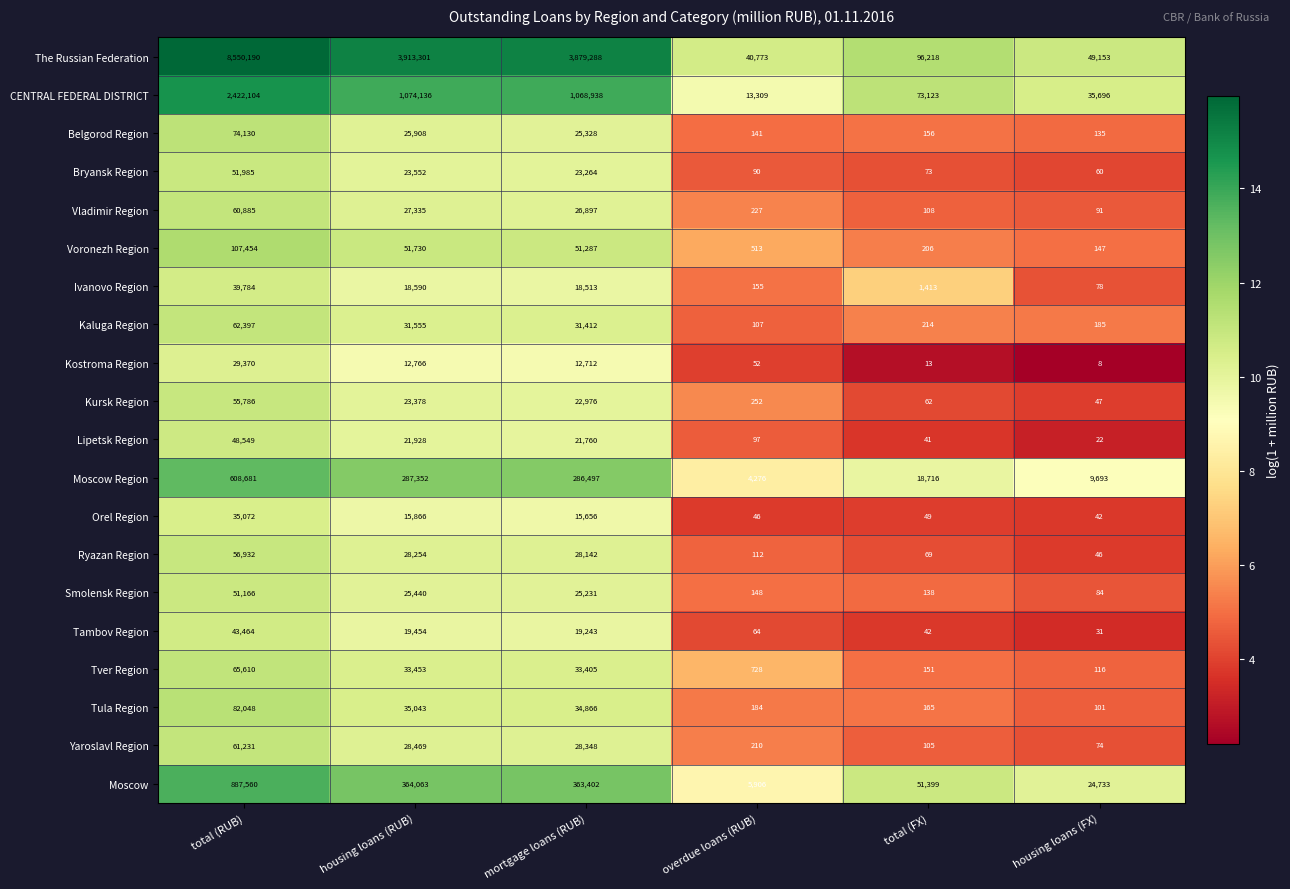

What is the minimum value shown in the chart?

8